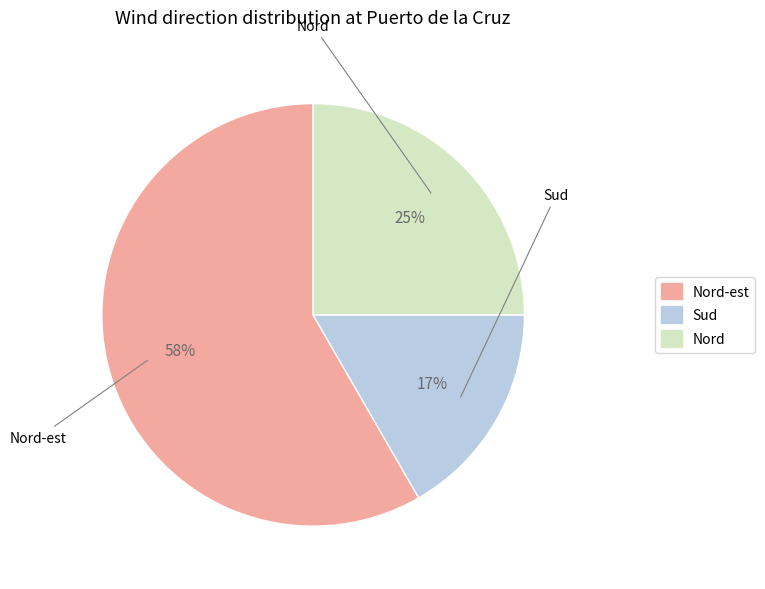

To the nearest percent, what is the average slice percentage?

33%